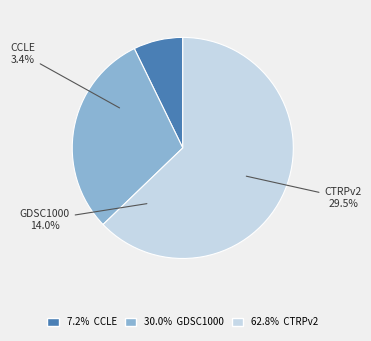

To the nearest percent, what portion does GDSC1000 represent?

30%